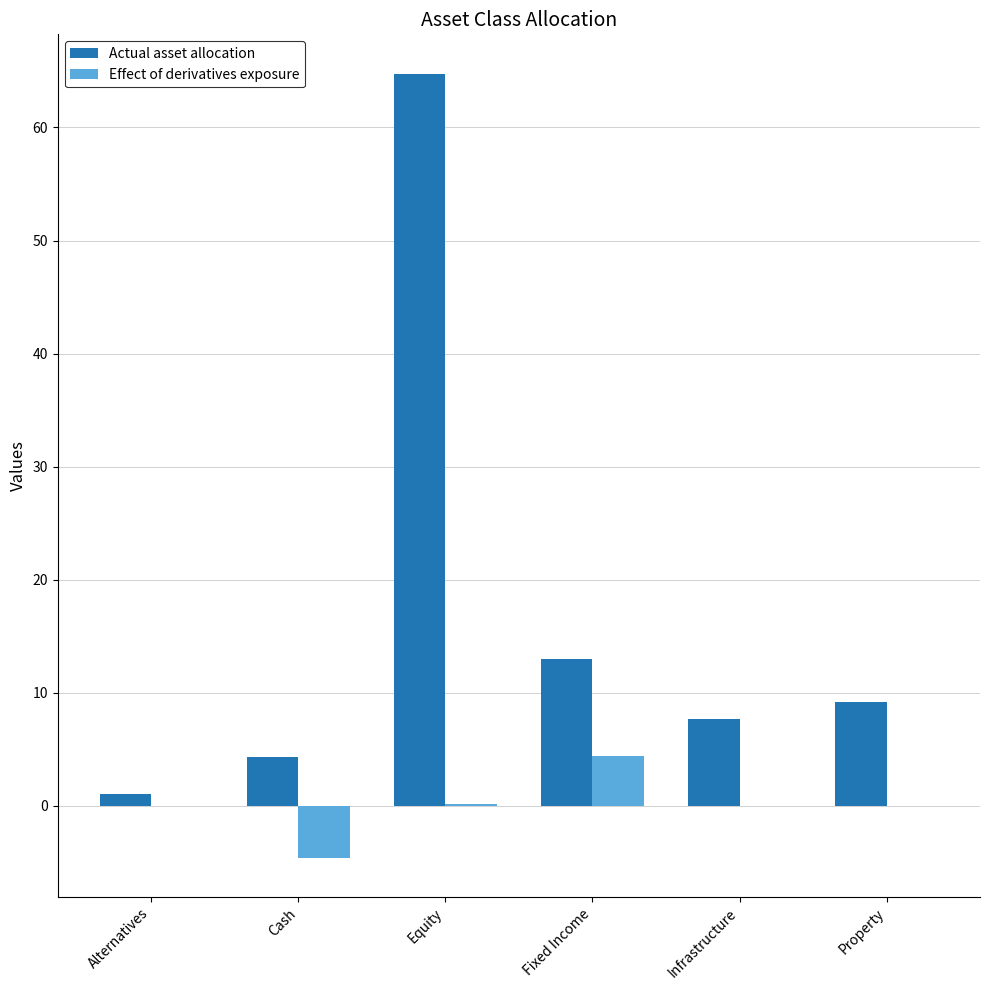

Which series has the largest total across all categories?

Actual asset allocation